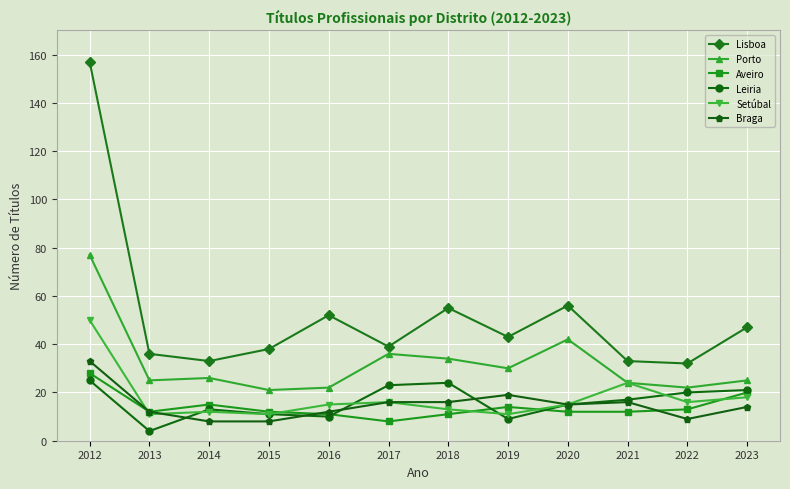

Which series has the largest range (max minus min)?

Lisboa